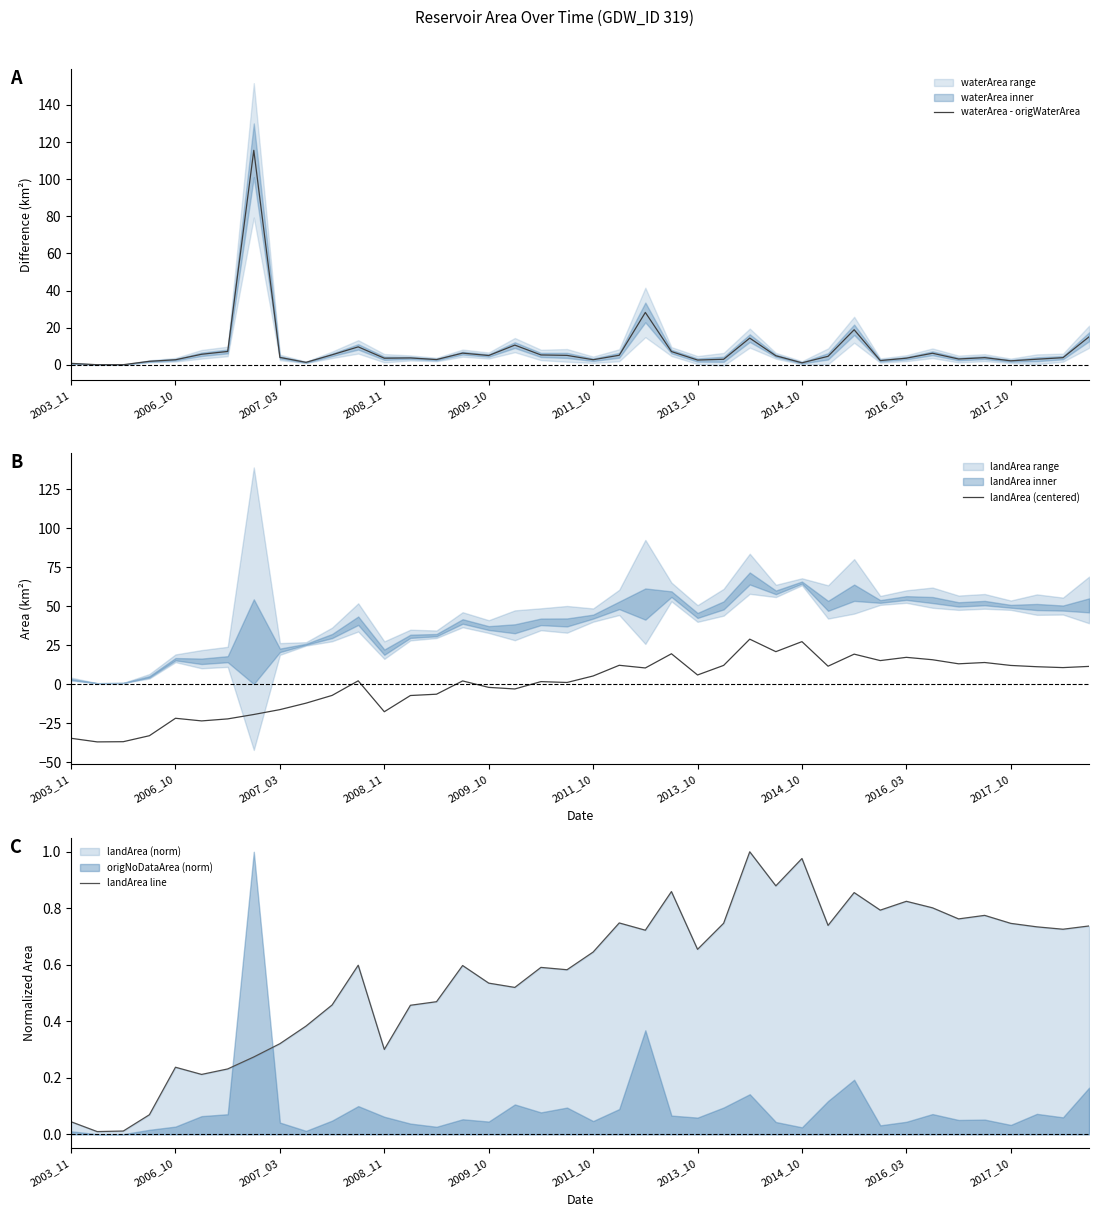

How many interior local valleys does the landArea line series have?

12